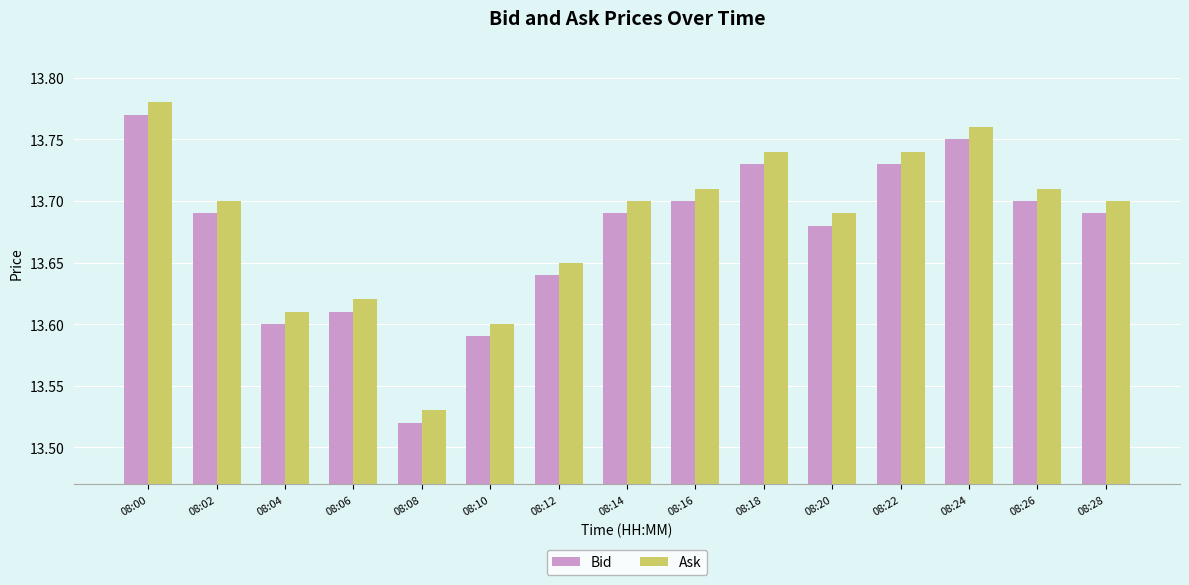

Is the value of Ask at 08:16 greater than the value of Bid at 08:16?

Yes